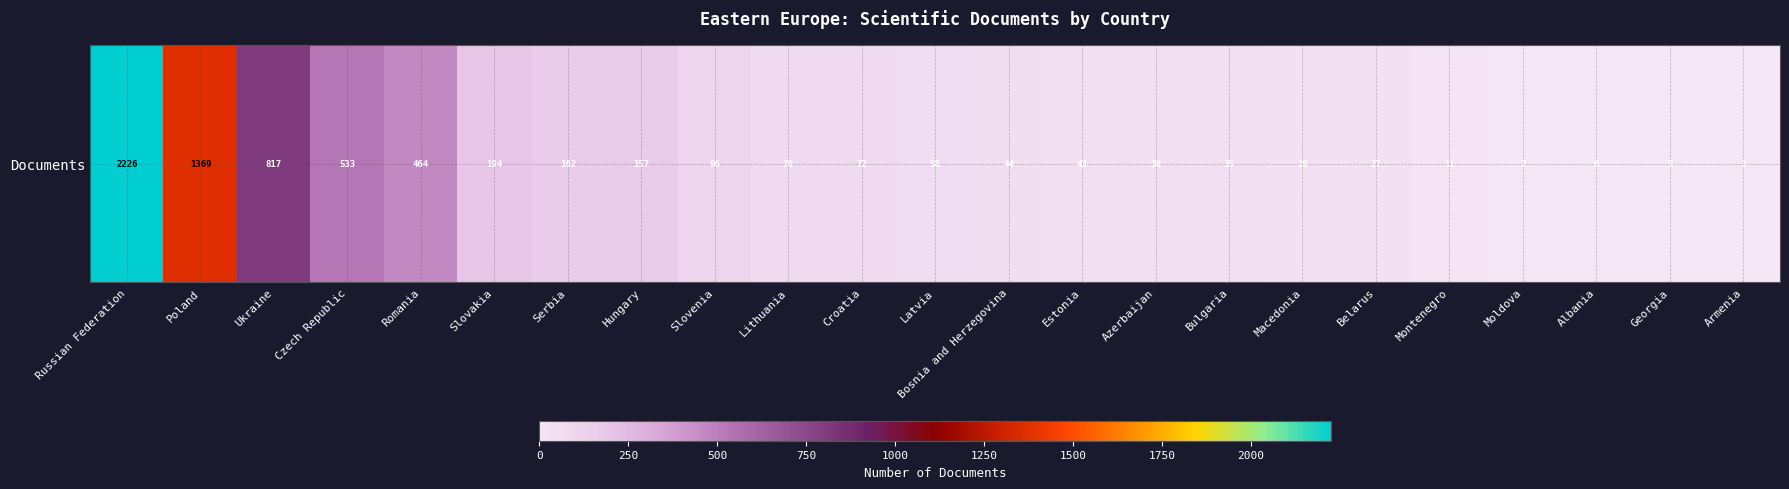

At which label does the data first exceed 58?

Russian Federation